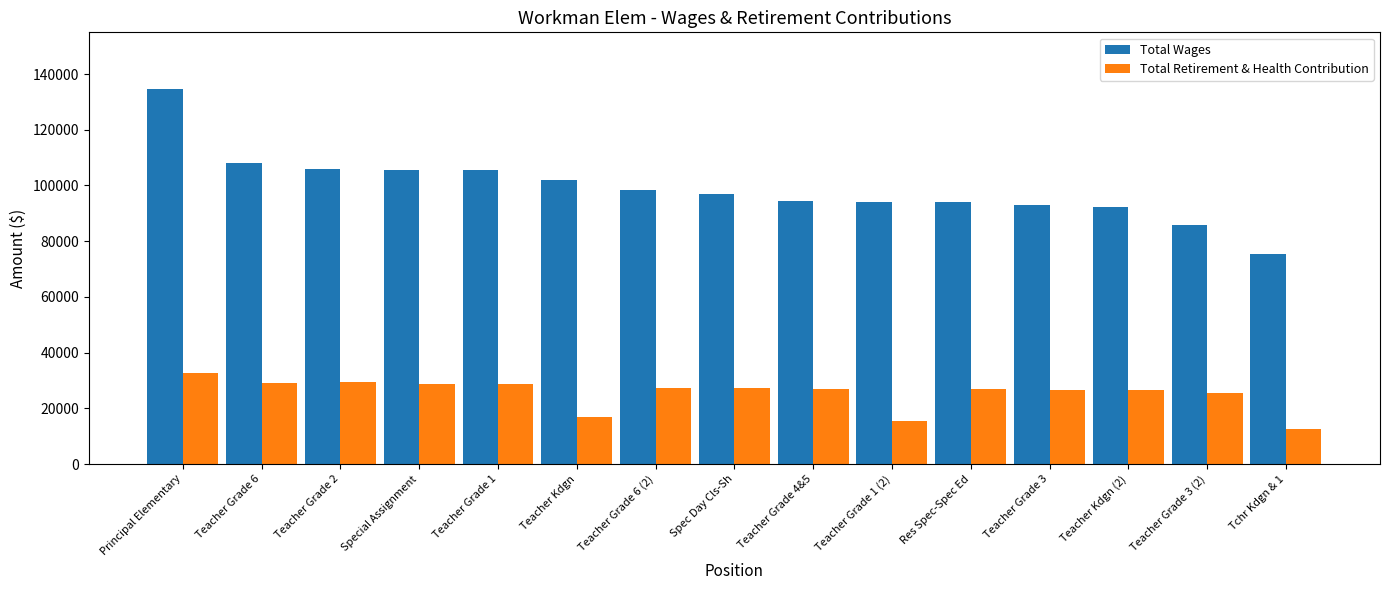

What is the sum of the Total Retirement & Health Contribution values at Teacher Kdgn (2) and Teacher Grade 6 (2)?

53989